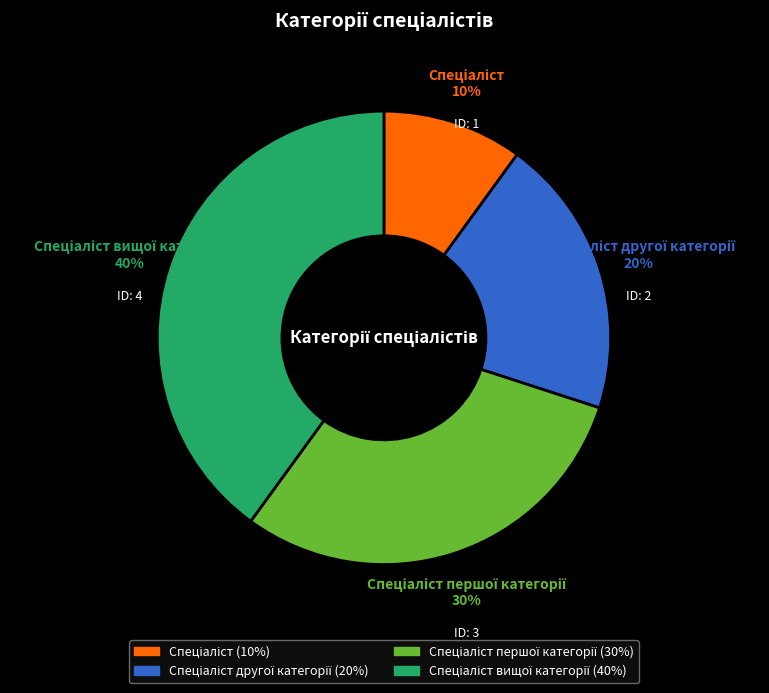

To the nearest percent, what is the average slice percentage?

25%